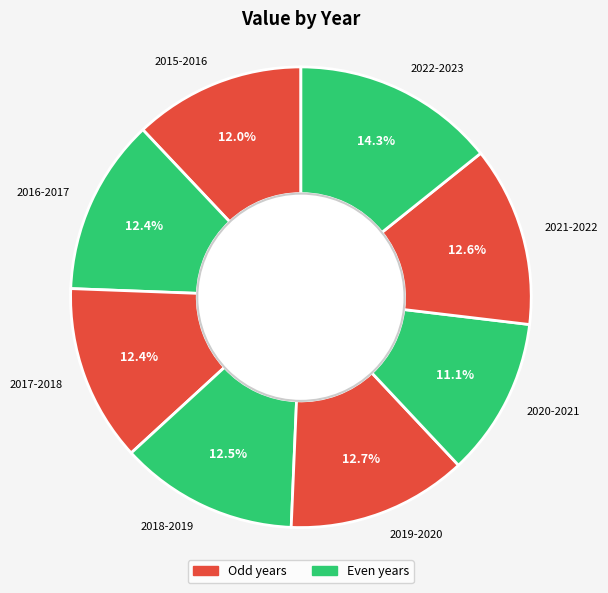

Which slice is the largest?

2022-2023